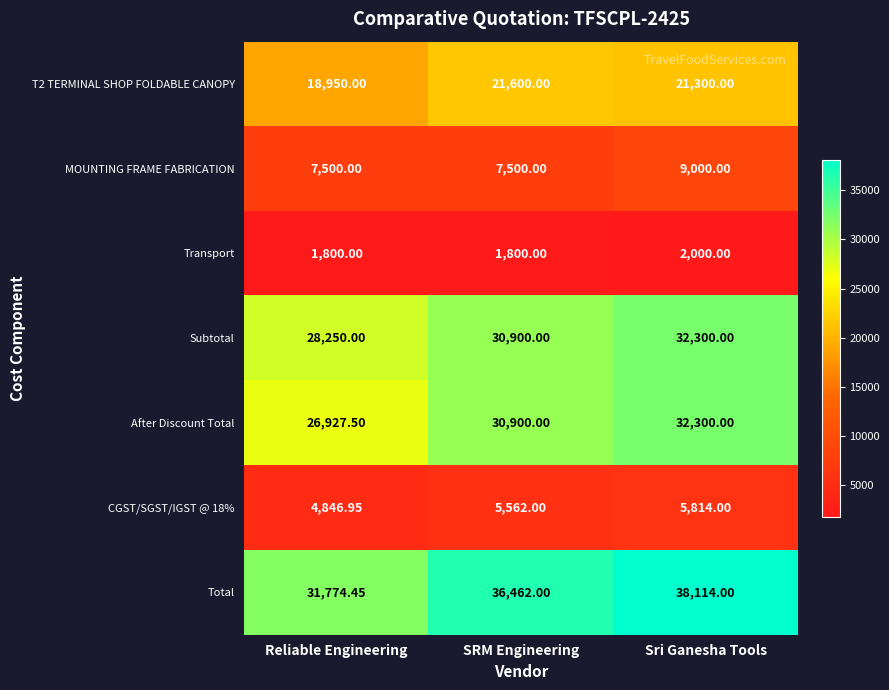

Between SRM Engineering and Sri Ganesha Tools, which series saw the biggest shift?

Total